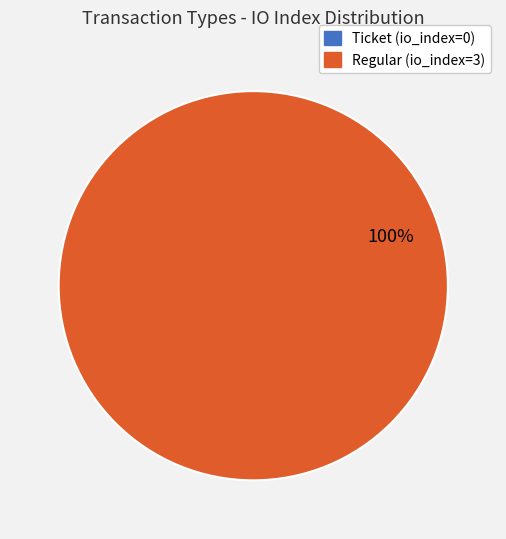

What is the largest slice in the pie chart?

Regular (io_index=3)